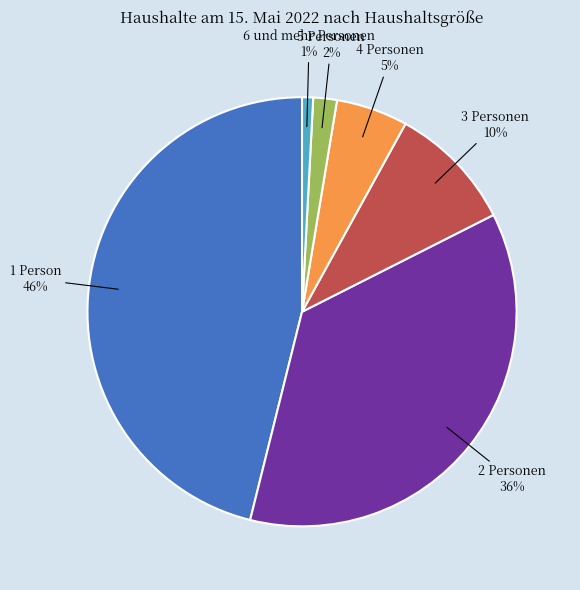

What is the largest slice in the pie chart?

1 Person